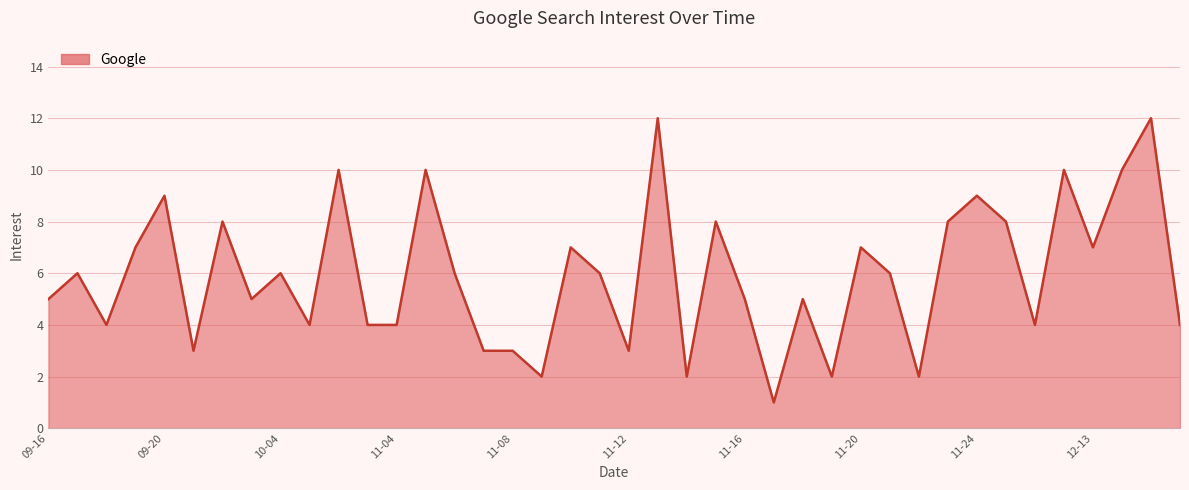

What is the greatest value displayed?

12